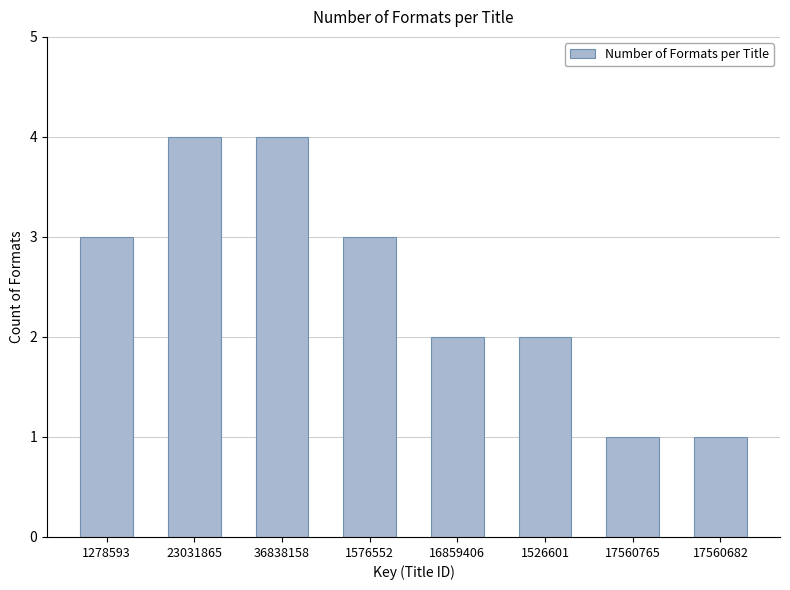

Reading left to right, extract all data points from this chart.

3	4	4	3	2	2	1	1